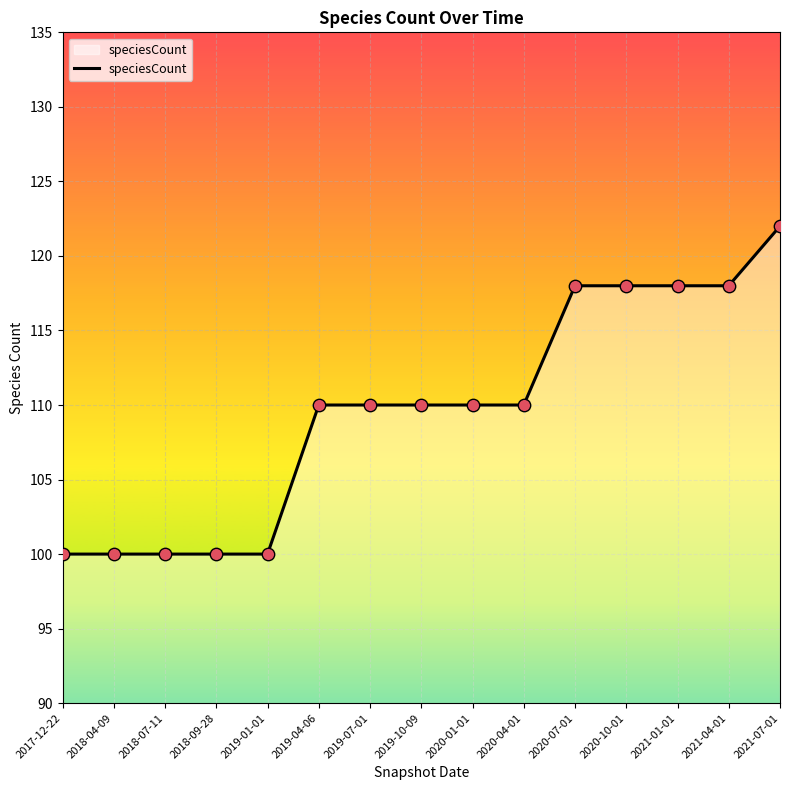

What is the change in value from 2018-09-28 to 2019-07-01?

+10